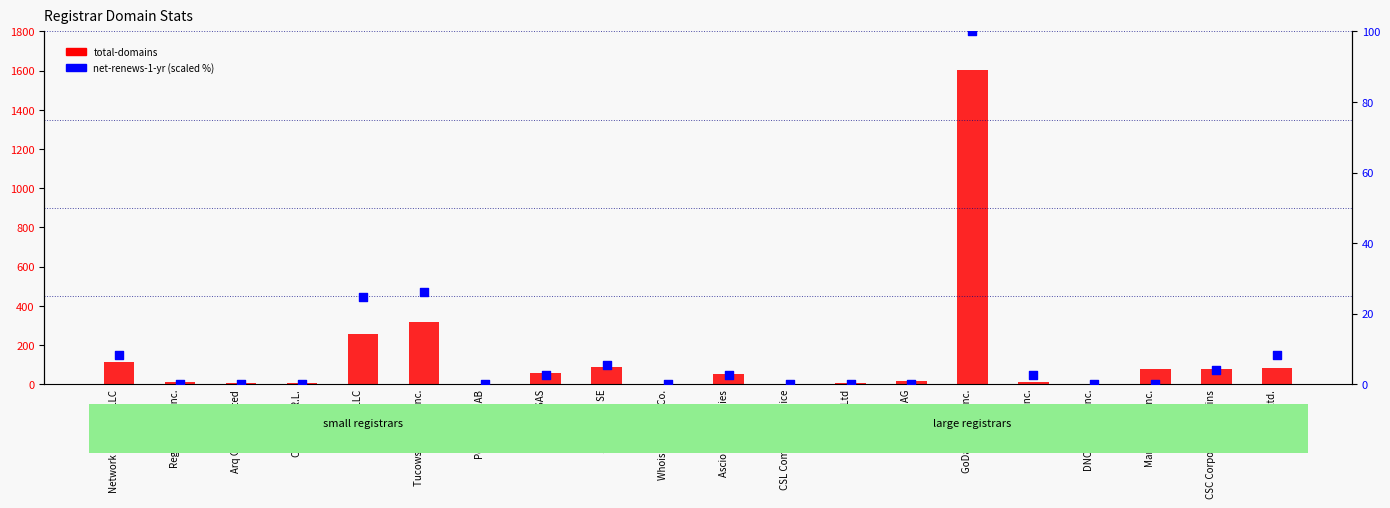

Is the value of net-renews-1-yr (scaled %) at CSC Corporate Domains greater than the value of total-domains at GoDaddy.com Inc.?

No